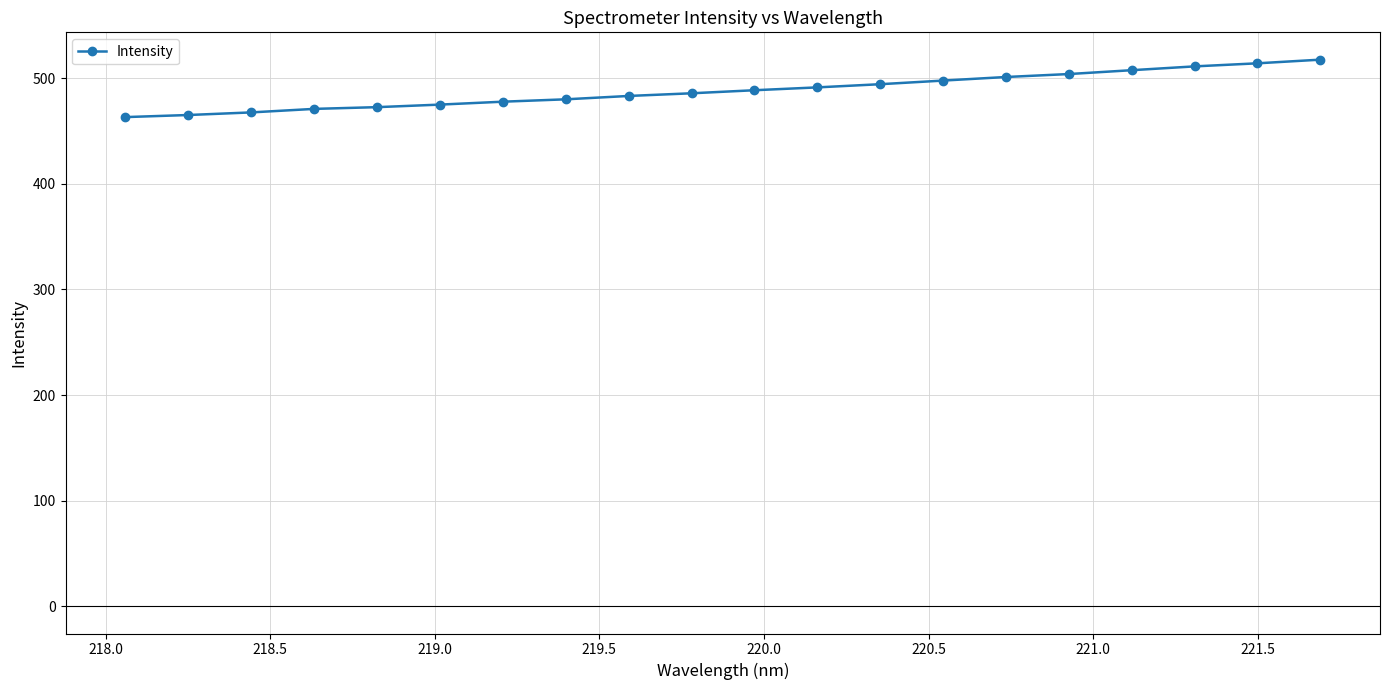

What is the sum of all values?

9770.4